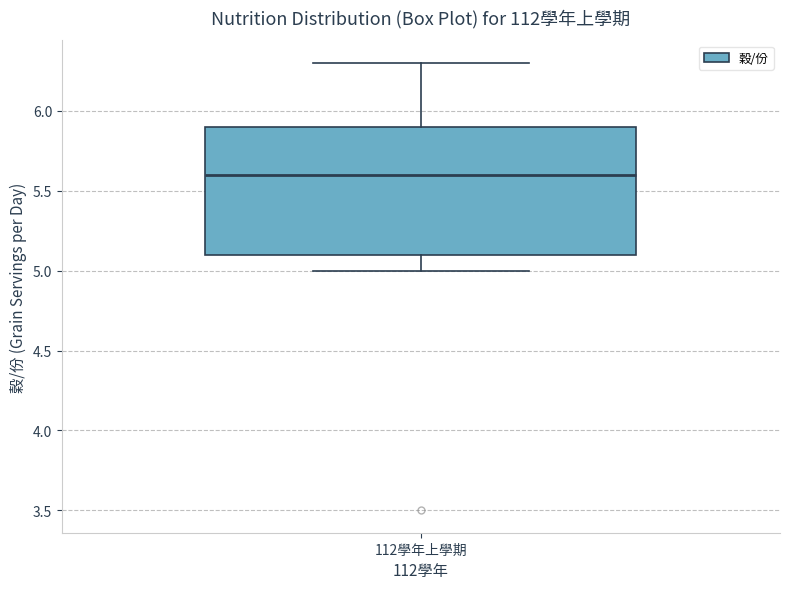

Transcribe this box plot: give where the median line is, the range the box spans, and where the two whiskers end, as read against the y-axis. The values are not printed on the chart, so give them approximately, as read against the axis.

median 5.6, box 5.1 to 5.9, whiskers 5.0 to 6.3